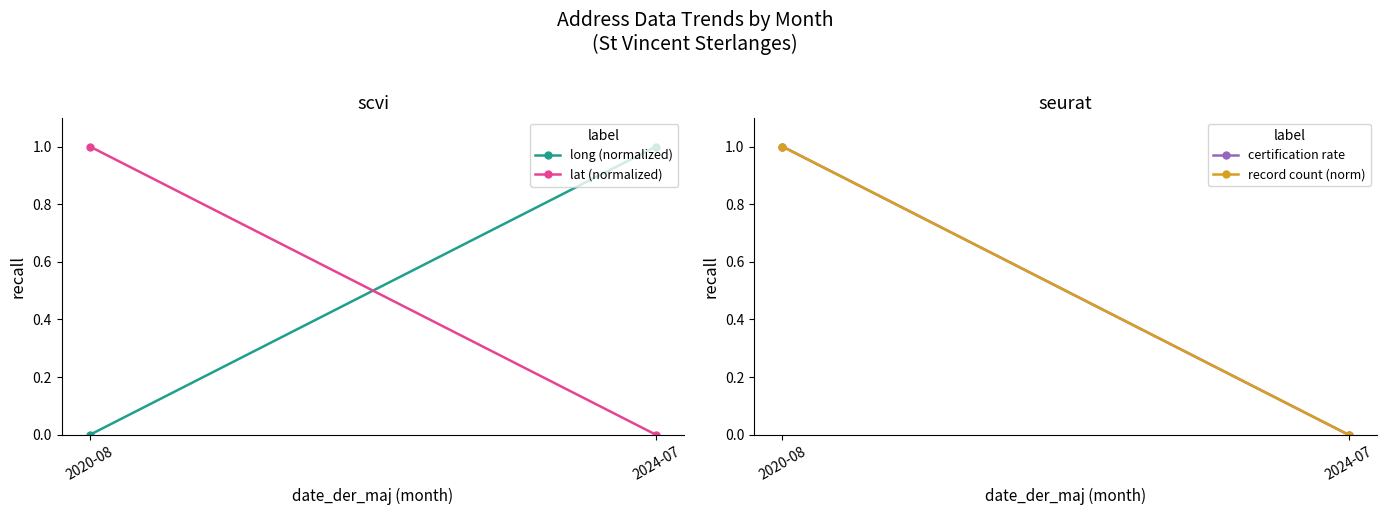

Rank the series at 2020-08 from lowest to highest value.

long (normalized), lat (normalized), certification rate, record count (norm)